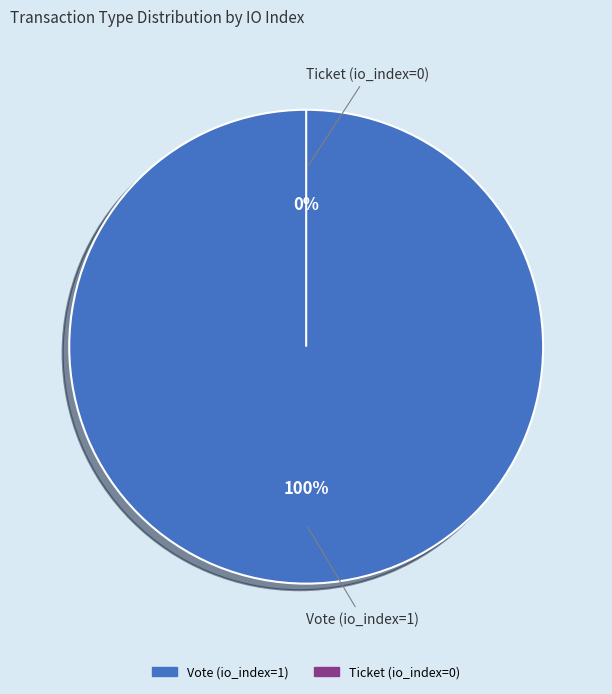

Which category has the smallest portion of the pie?

Ticket (io_index=0)